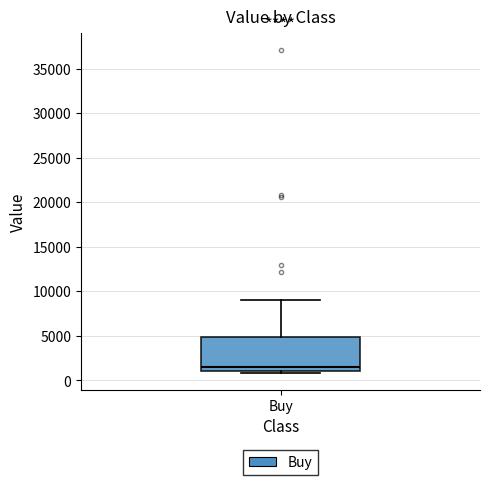

Read this box plot against the y-axis: the position of the median line, the range covered by the box, and the ends of both whiskers. The values are not printed on the chart, so give them approximately, as read against the axis.

median 1500, box 1000 to 5000, whiskers 1000 (just below the box's lower edge) to 9000